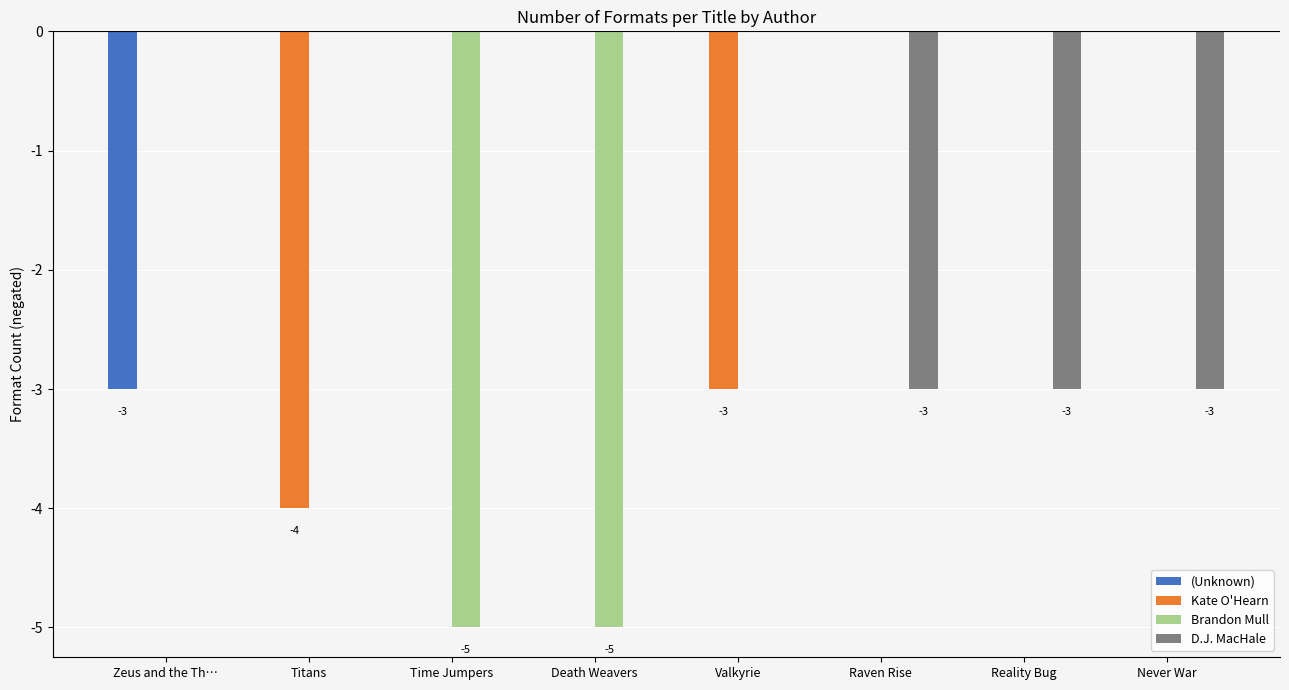

Between Time Jumpers and Raven Rise, which series saw the biggest shift?

Brandon Mull